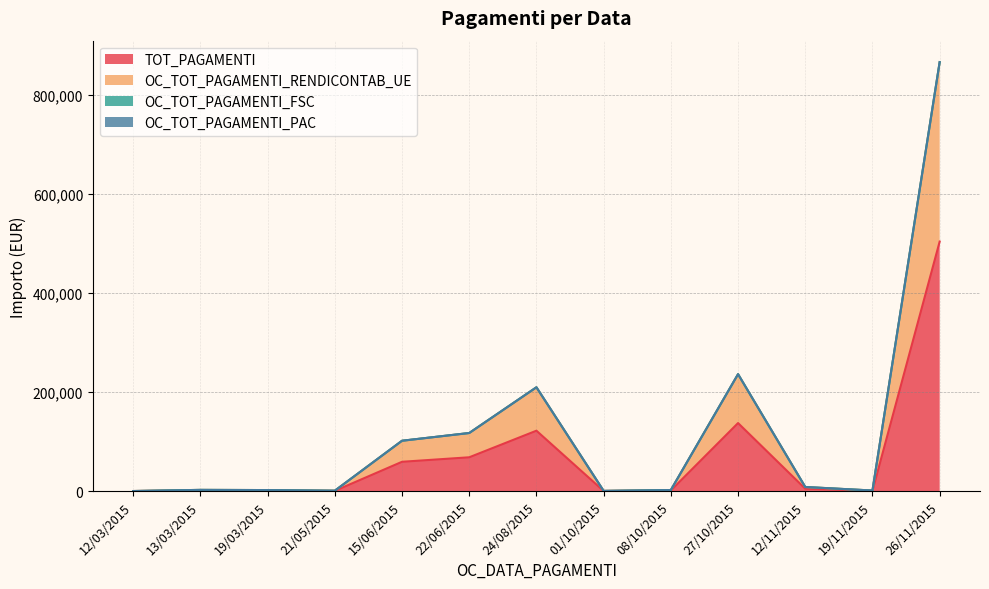

Where is TOT_PAGAMENTI nearest to the value 251980?

27/10/2015